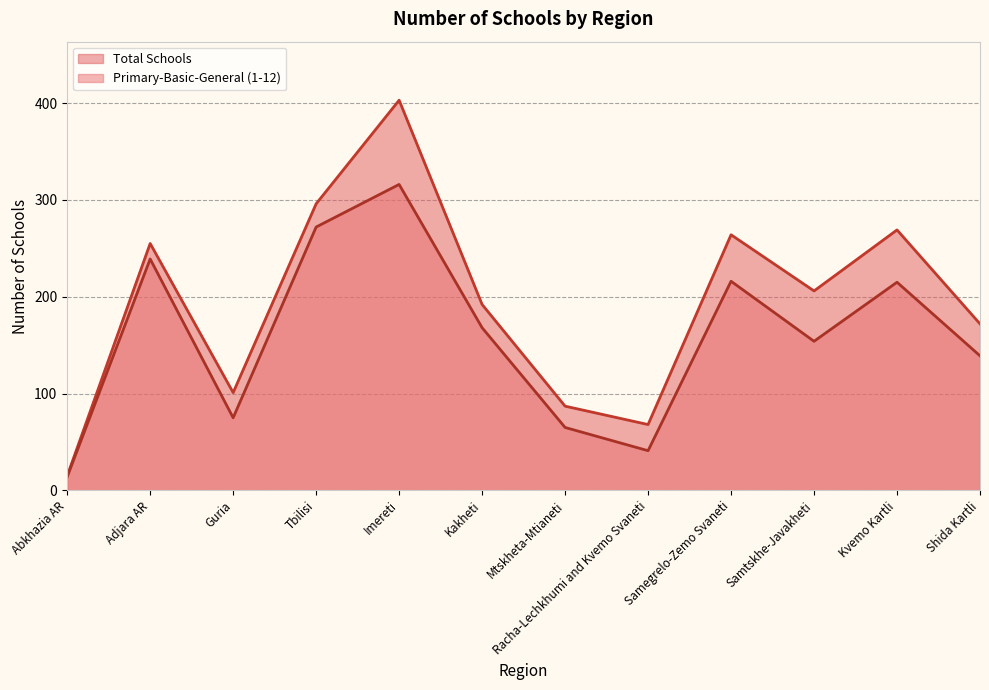

How many data points are above 206?

5